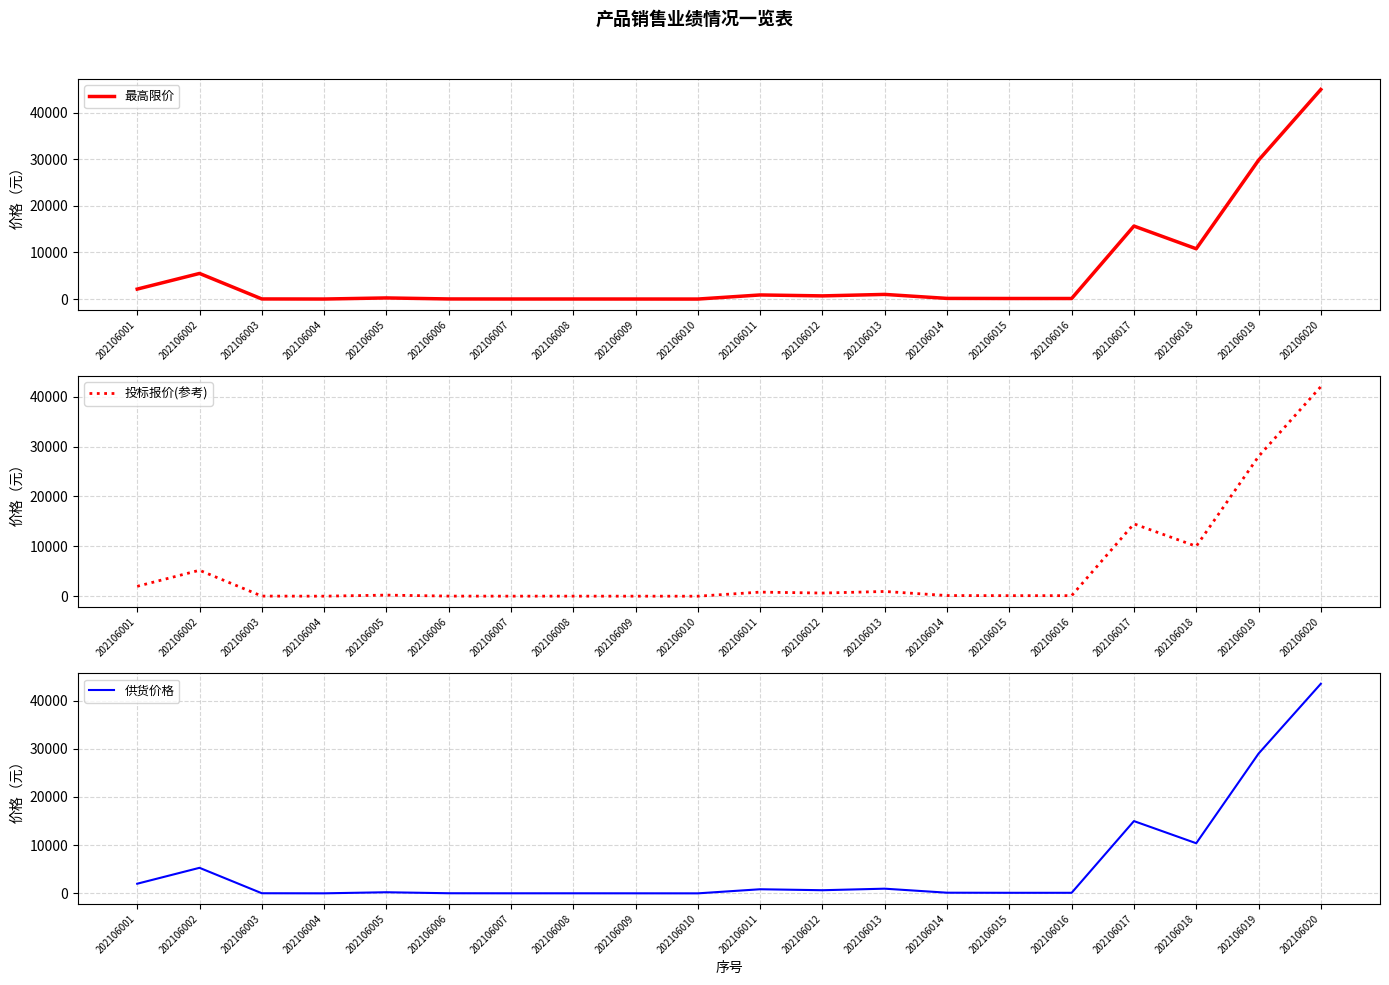

Between 202106007 and 202106004, which is larger?

202106007